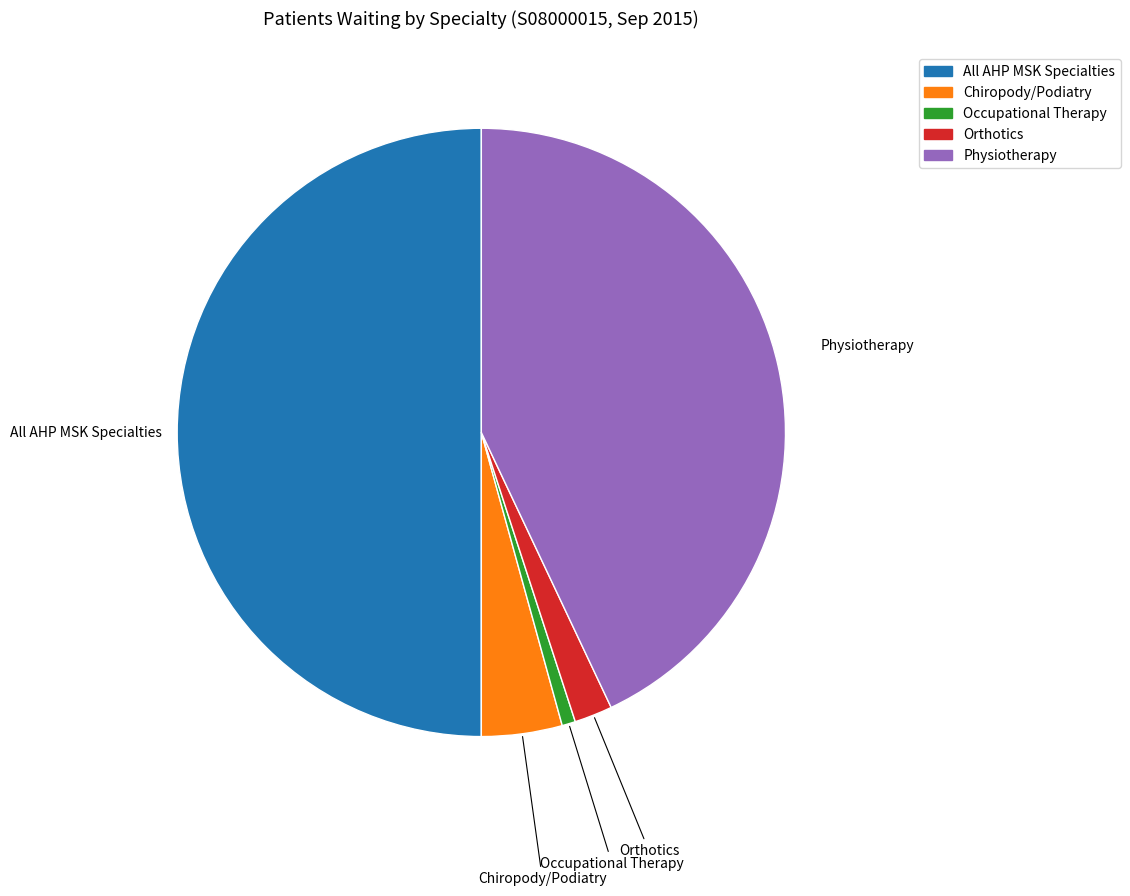

Rank the categories by value from highest to lowest.

All AHP MSK Specialties, Physiotherapy, Chiropody/Podiatry, Orthotics, Occupational Therapy